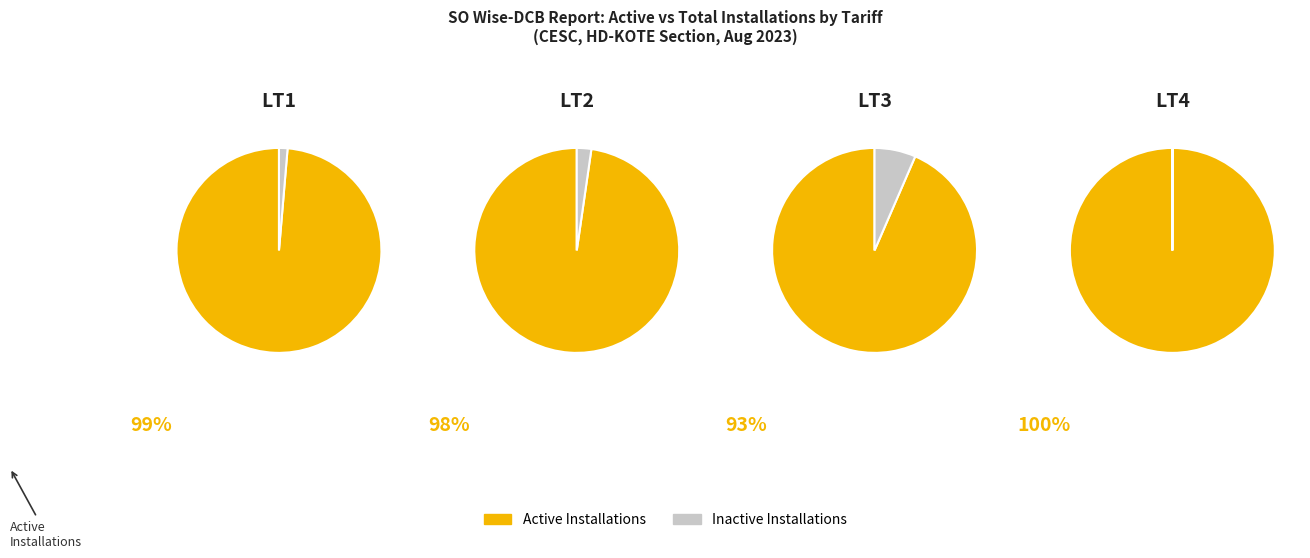

What is the difference between the highest and lowest values at Active Installations?

4914